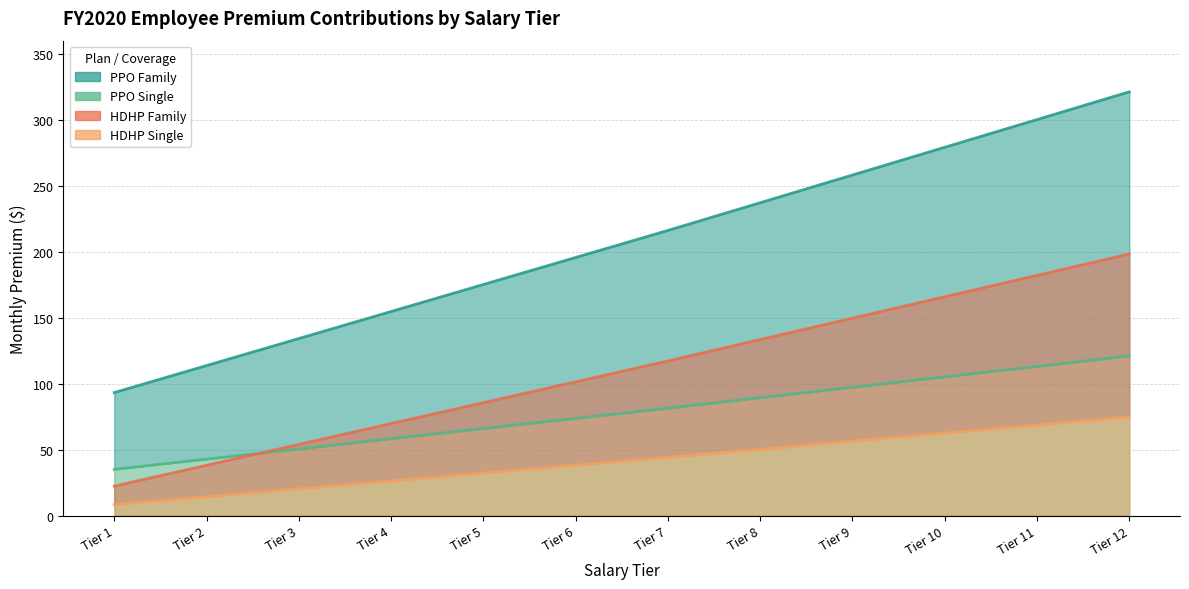

What is the difference between the PPO Single values at Tier 6 and Tier 4?

15.4